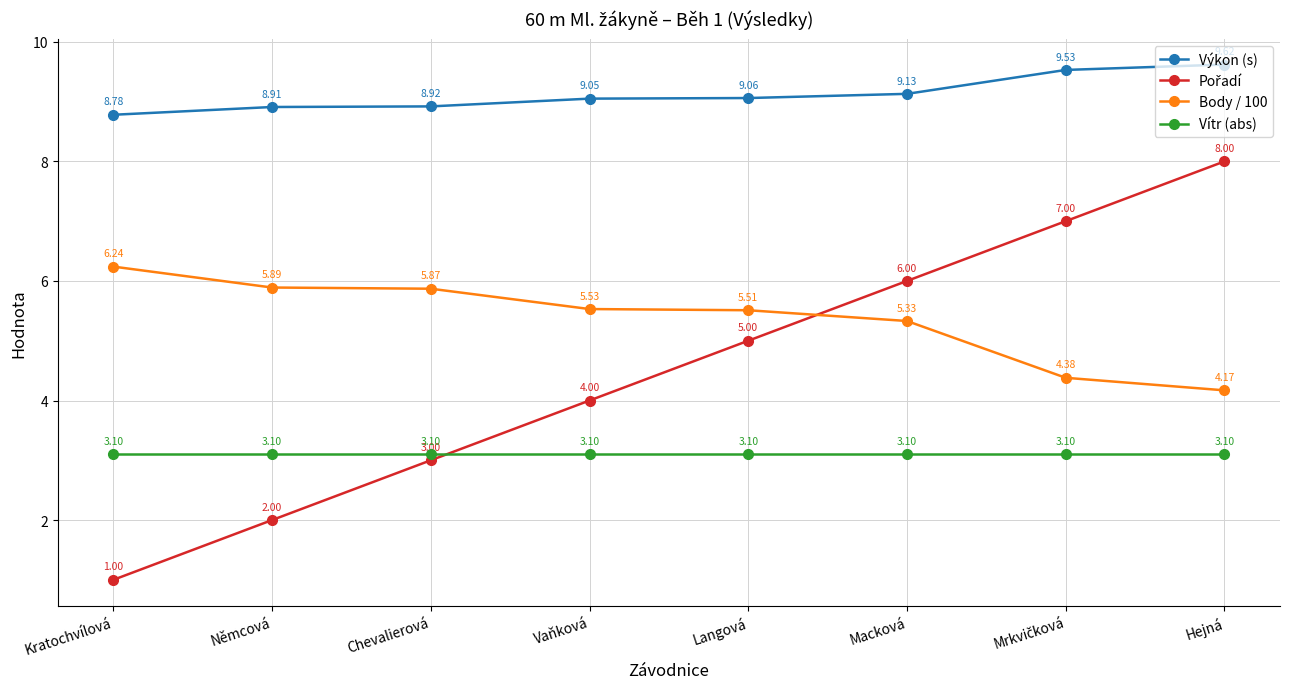

What is the difference between the maximum and minimum values in the Výkon (s) series?

0.8